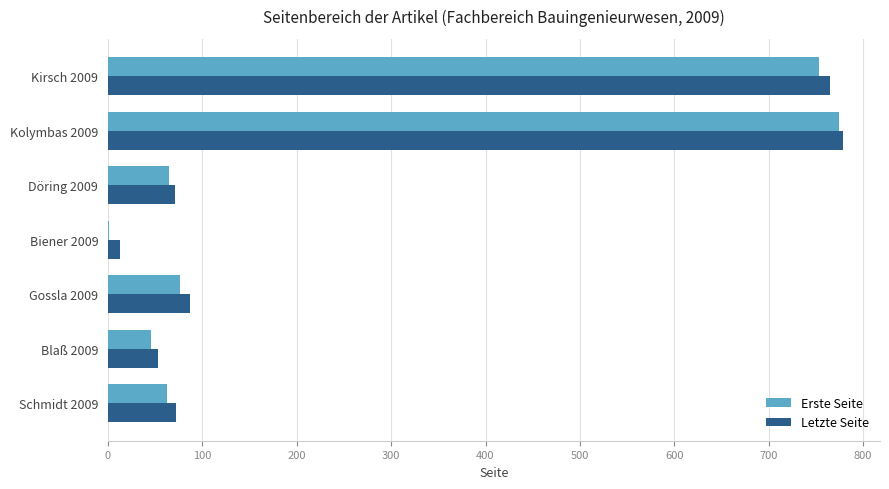

The value of Erste Seite at Blaß 2009 is 46. True or false?

True